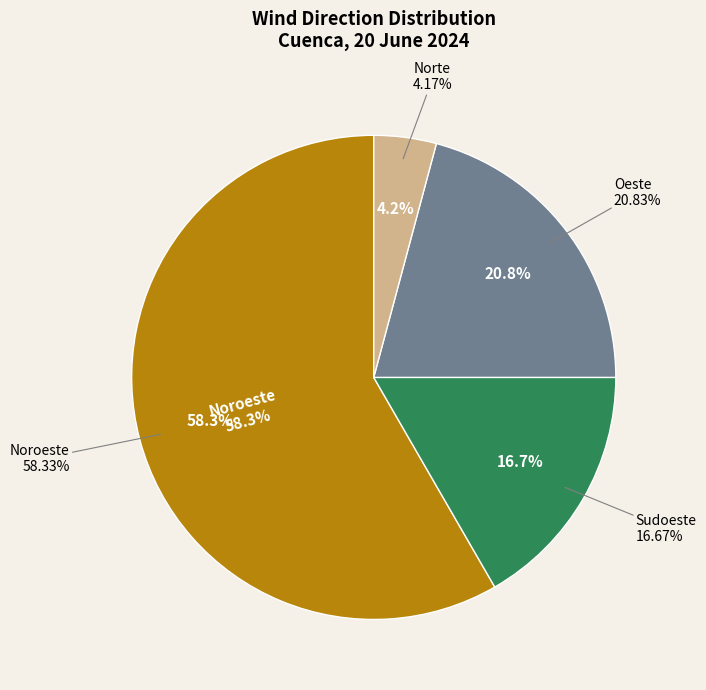

What is the ratio of the value at Noroeste to the value at Sudoeste?

3.5